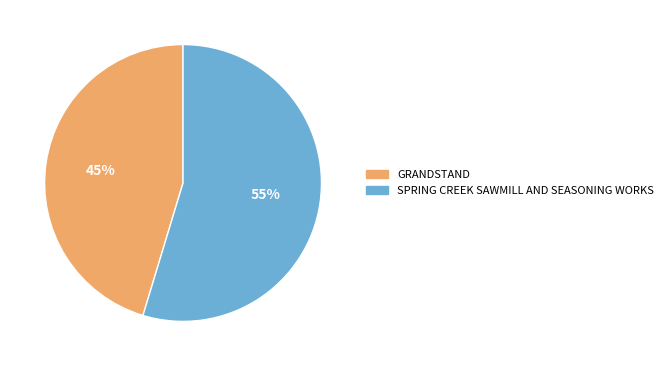

To the nearest percent, what is the combined percentage of SPRING CREEK SAWMILL AND SEASONING WORKS and GRANDSTAND?

100%